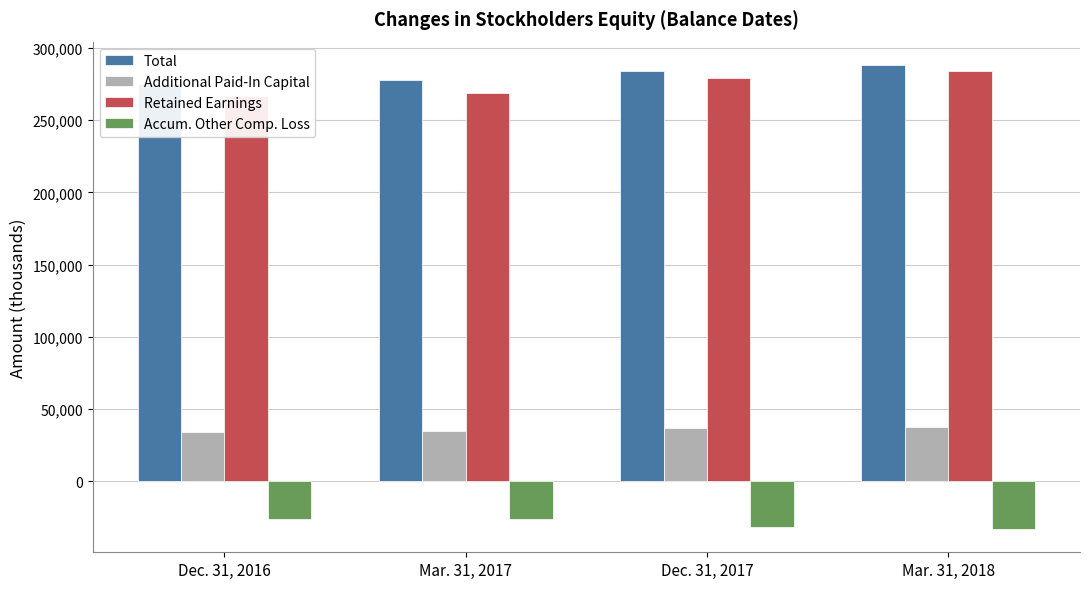

Reading right to left, list all the values displayed in this chart.

Total: Mar. 31, 2018=288360	Dec. 31, 2017=284210	Mar. 31, 2017=278059	Dec. 31, 2016=275168
Additional Paid-In Capital: Mar. 31, 2018=37343	Dec. 31, 2017=36674	Mar. 31, 2017=34859	Dec. 31, 2016=34188
Retained Earnings: Mar. 31, 2018=283990	Dec. 31, 2017=279410	Mar. 31, 2017=268934	Dec. 31, 2016=267037
Accum. Other Comp. Loss: Mar. 31, 2018=-33144	Dec. 31, 2017=-32044	Mar. 31, 2017=-25904	Dec. 31, 2016=-26225